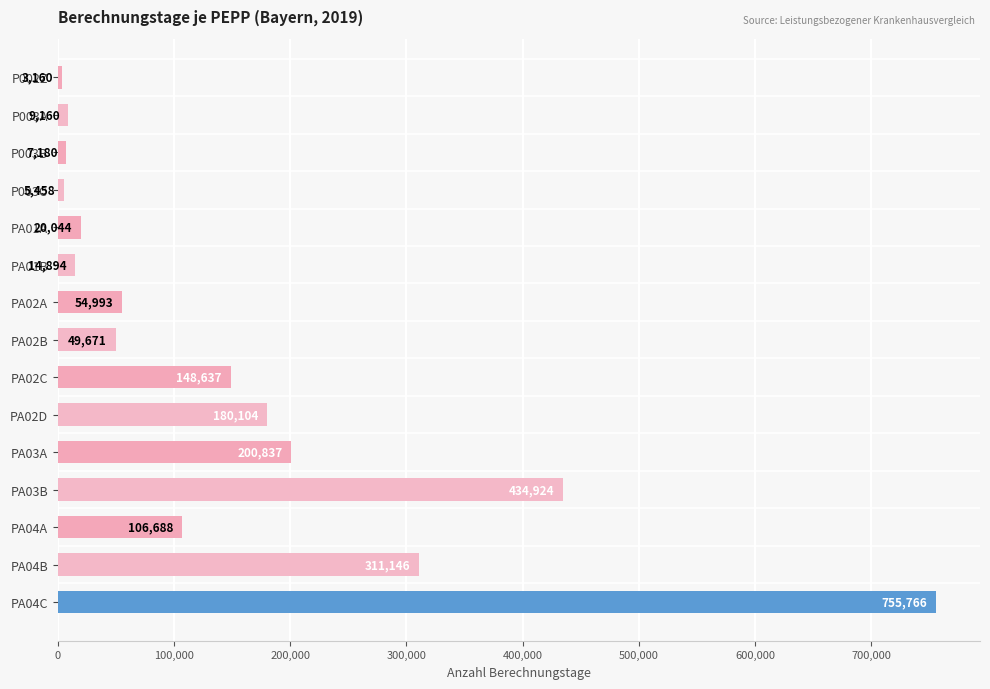

What is the value of the 6th bar from the top?

14894